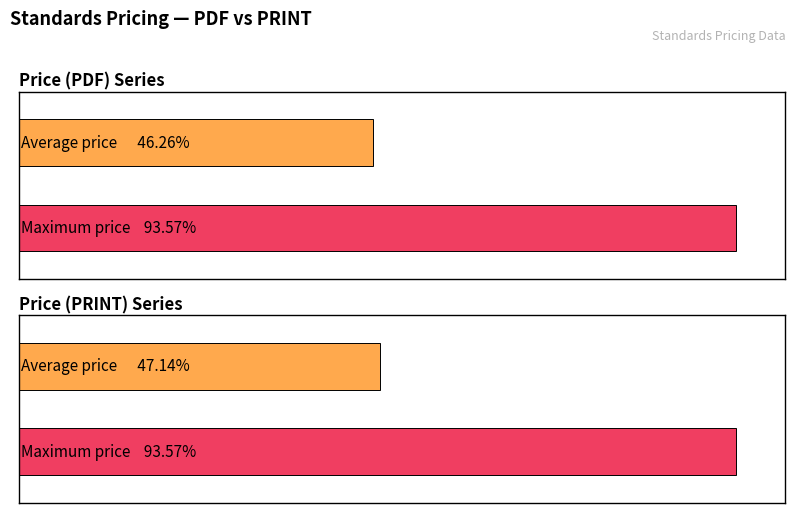

Which series has the largest total across all categories?

Price (PRINT)